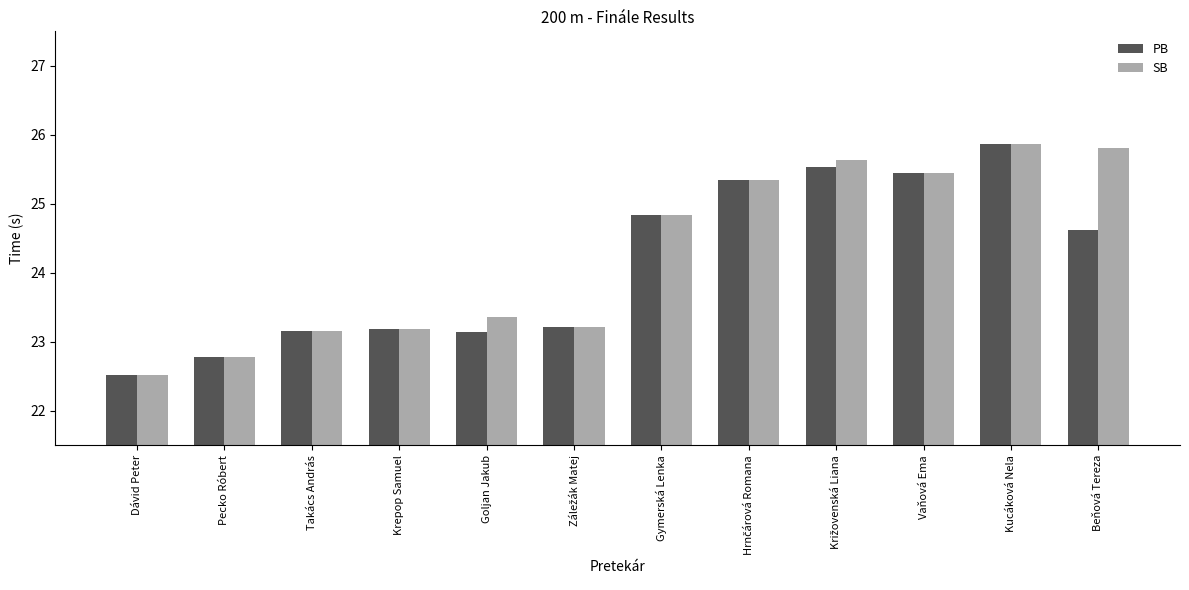

Where does the SB series first go above 24?

Gymerská Lenka